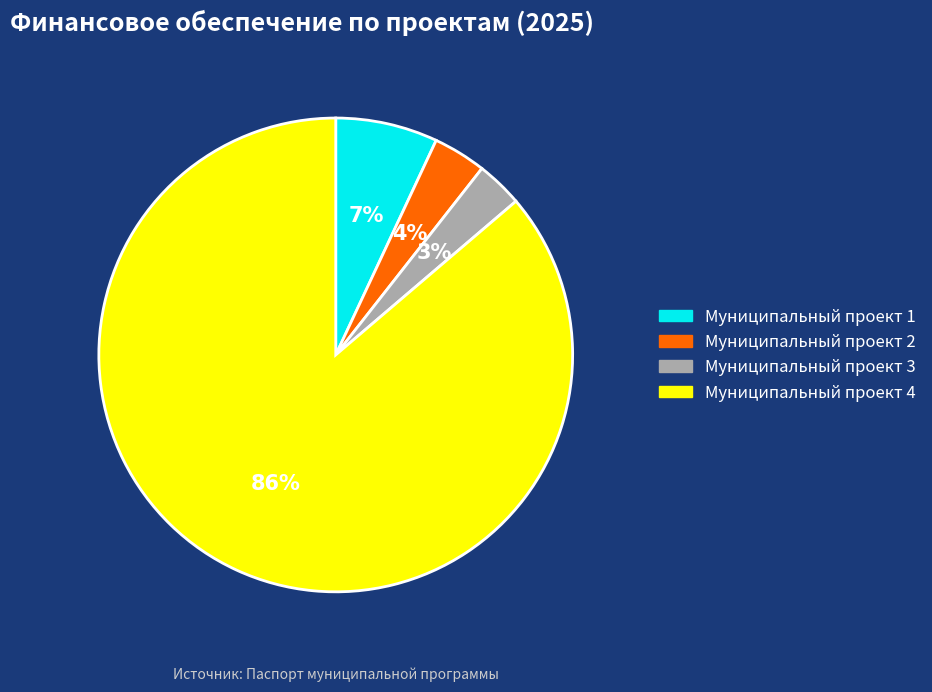

To the nearest percent, what is the difference between the largest and smallest slice percentages?

83%